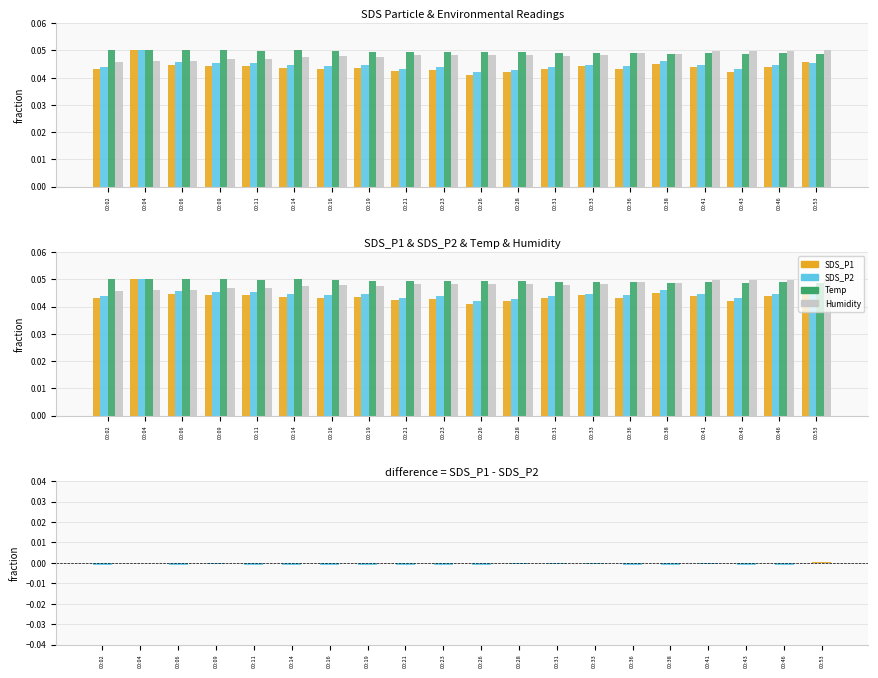

True or false: SDS_P2 has a value of 0.0 at 00:09.

True